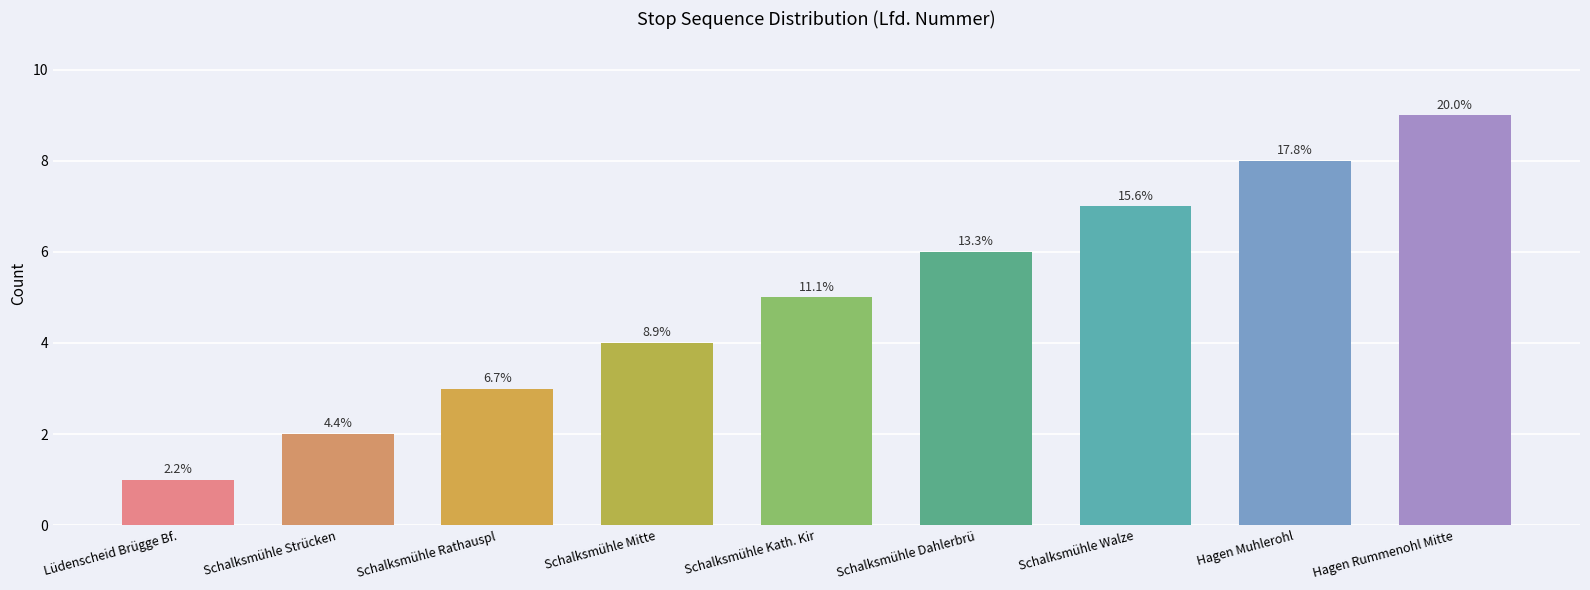

The chart shows a value of 16 at Hagen Rummenohl Mitte. True or false?

False